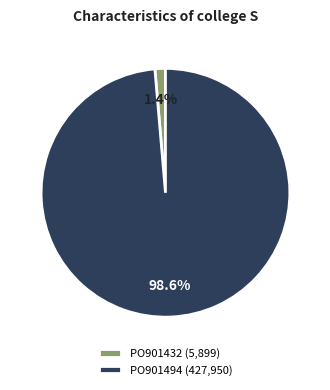

True or false: PO901494 accounts for 93% of the total.

False